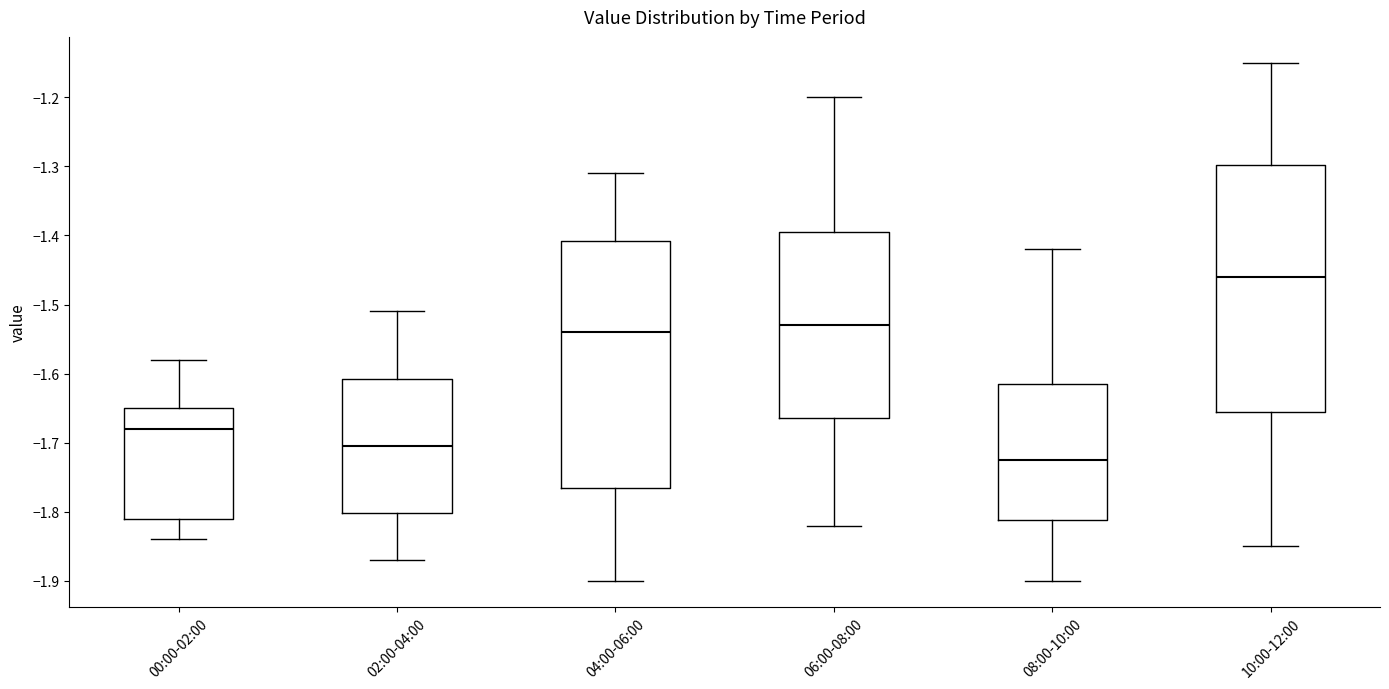

Reading left to right, read every box against the y-axis: the position of its median line, the range the box covers, and the ends of its whiskers. The values are not printed on the chart, so give them approximately, as read against the axis.

00:00-02:00: median -1.68, box -1.81 to -1.65, whiskers -1.84 to -1.58
02:00-04:00: median -1.70, box -1.80 to -1.61, whiskers -1.87 to -1.51
04:00-06:00: median -1.54, box -1.76 to -1.41, whiskers -1.90 to -1.31
06:00-08:00: median -1.53, box -1.66 to -1.39, whiskers -1.82 to -1.20
08:00-10:00: median -1.72, box -1.81 to -1.61, whiskers -1.90 to -1.42
10:00-12:00: median -1.46, box -1.65 to -1.30, whiskers -1.85 to -1.15